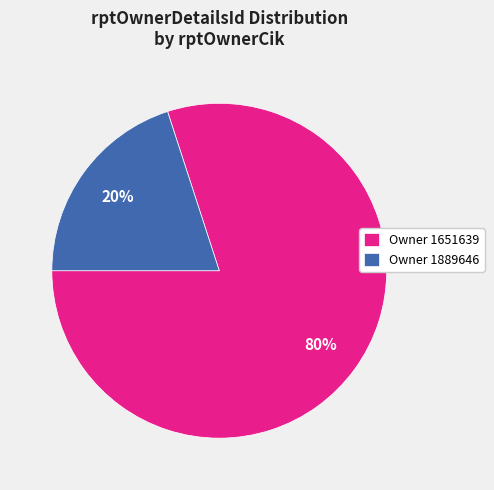

What is the largest slice in the pie chart?

Owner 1651639